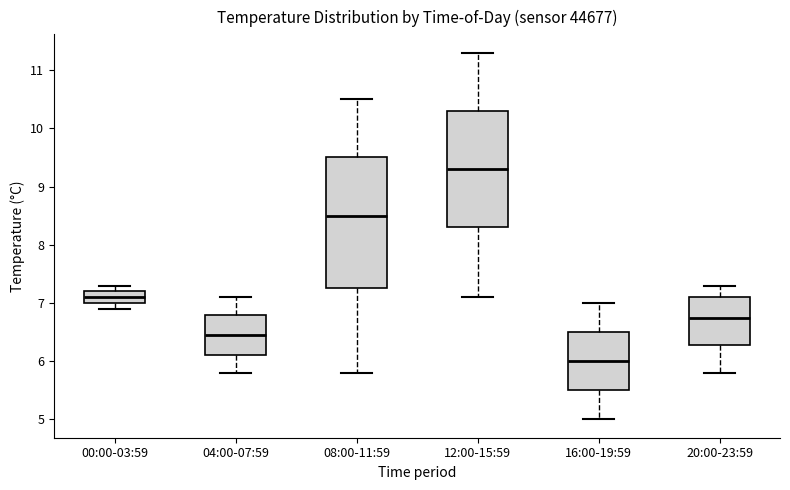

Which box's median line is the highest?

12:00-15:59